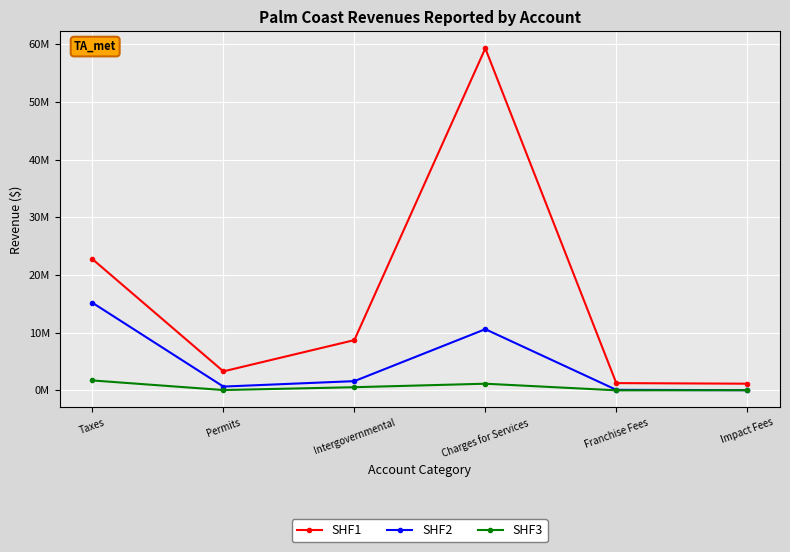

What are all the series names shown in the legend?

SHF1, SHF2, SHF3